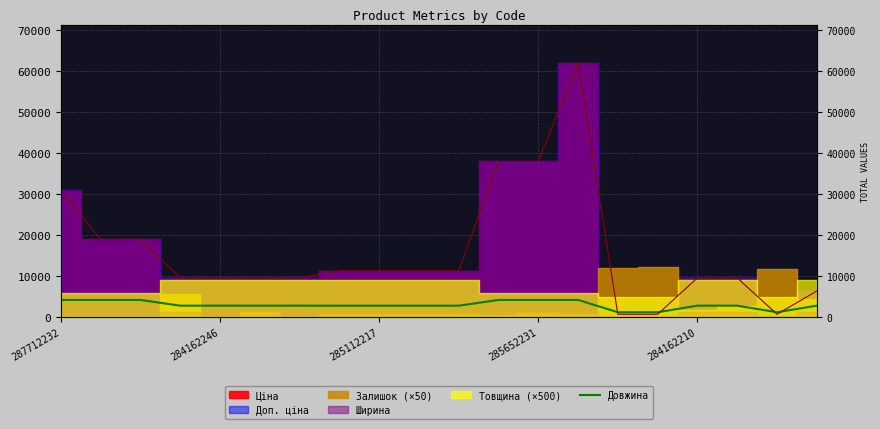

How many interior local valleys (lower than both neighbors) does the data have?

1